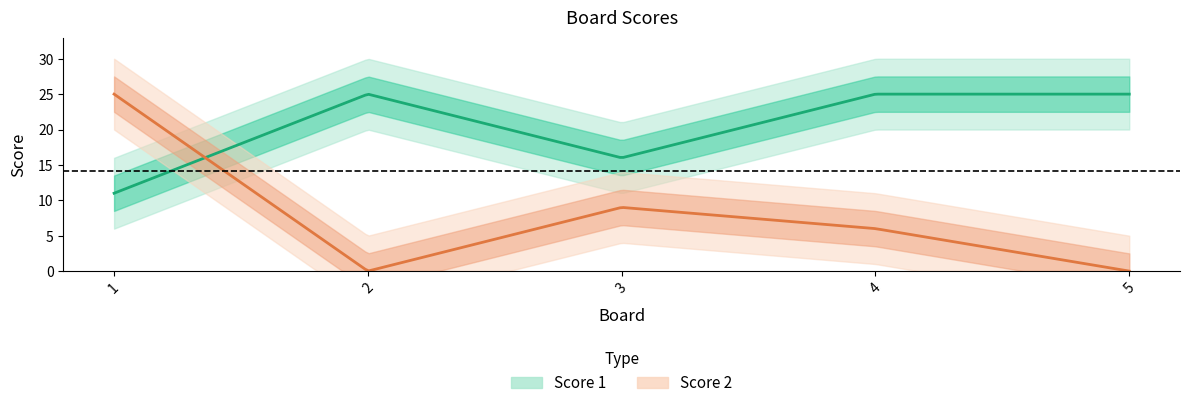

Is it true that Score 2 equals 0 at 5?

True